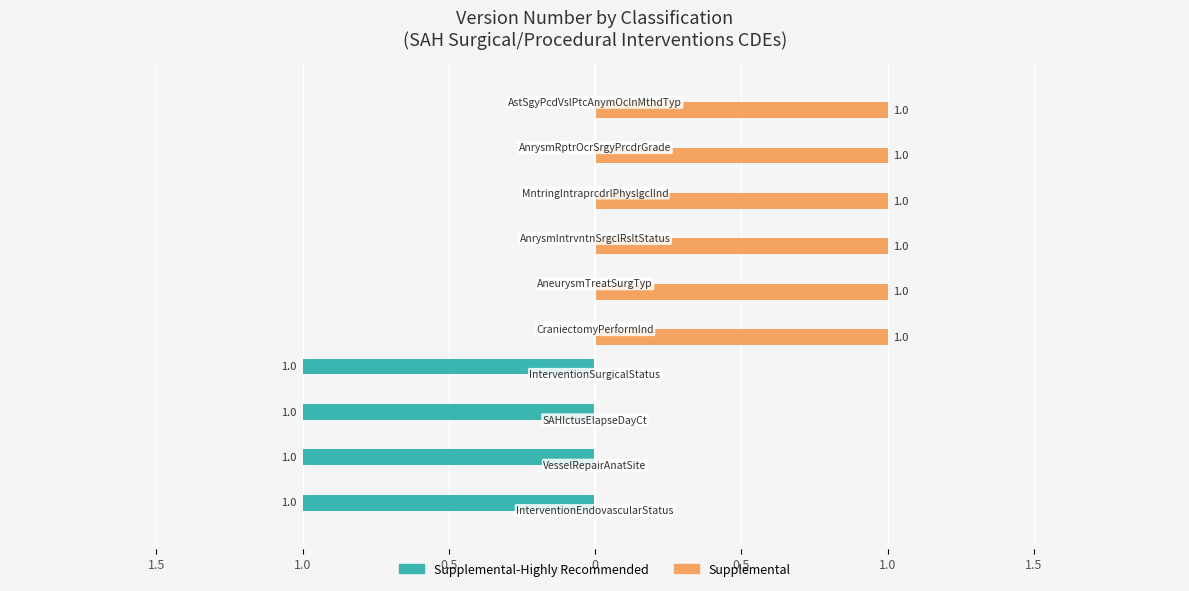

What are all the series names shown in the legend?

Supplemental-Highly Recommended, Supplemental